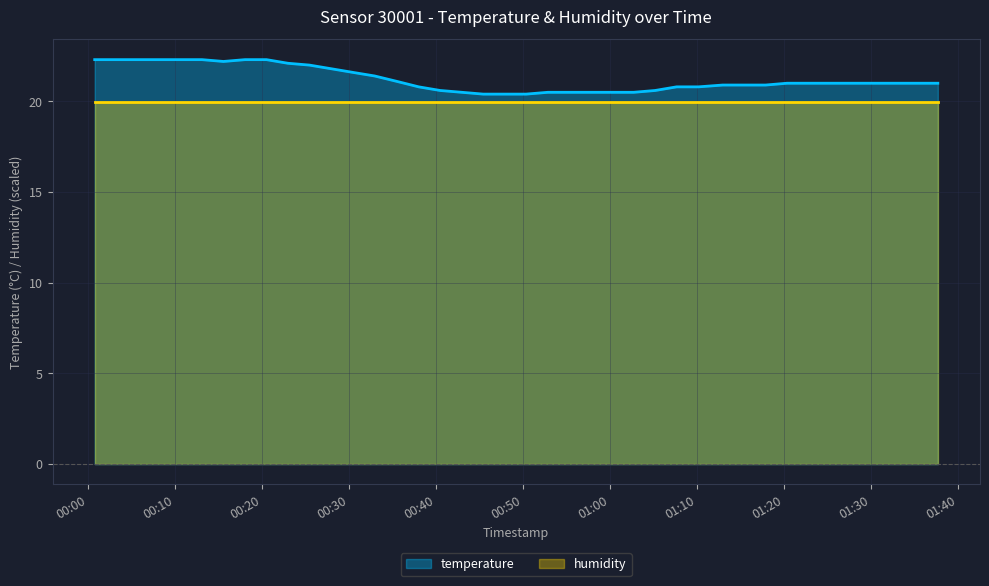

What is the highest value of the humidity series?

20.0